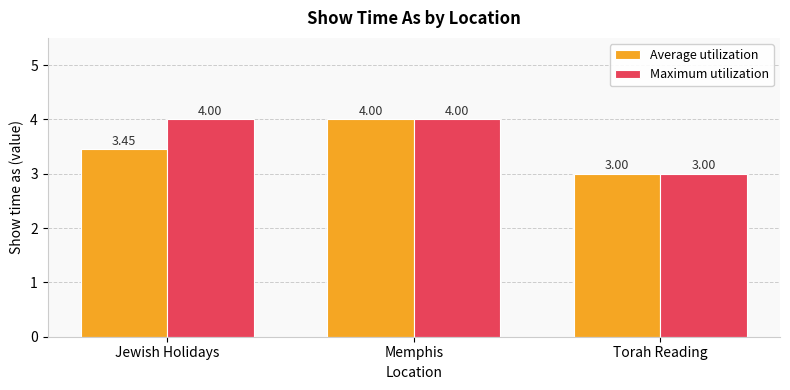

What is the difference between the maximum and minimum values in the Average utilization series?

1.0